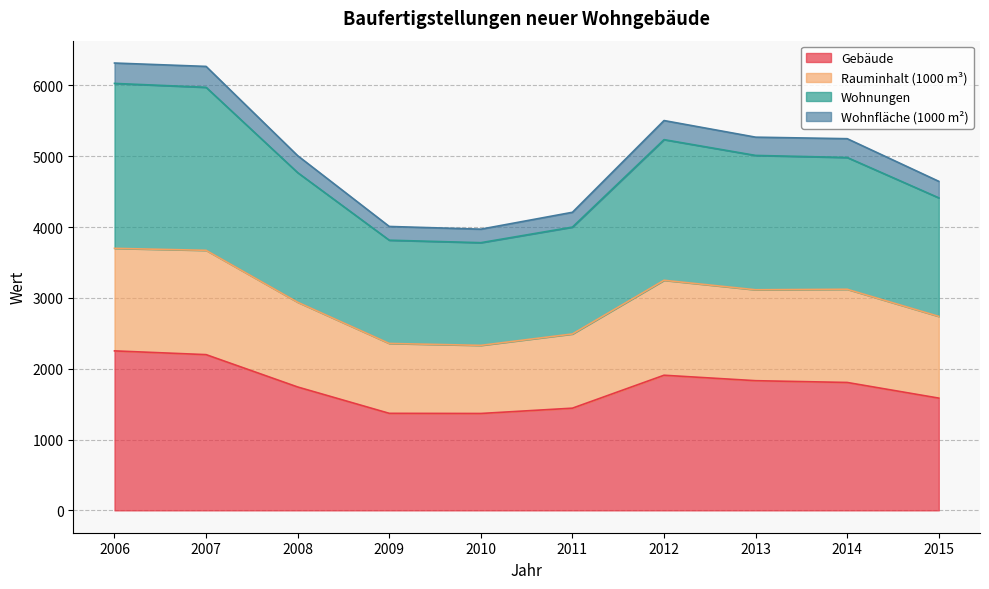

True or false: Wohnfläche (1000 m²) and Wohnungen cross at least once.

False